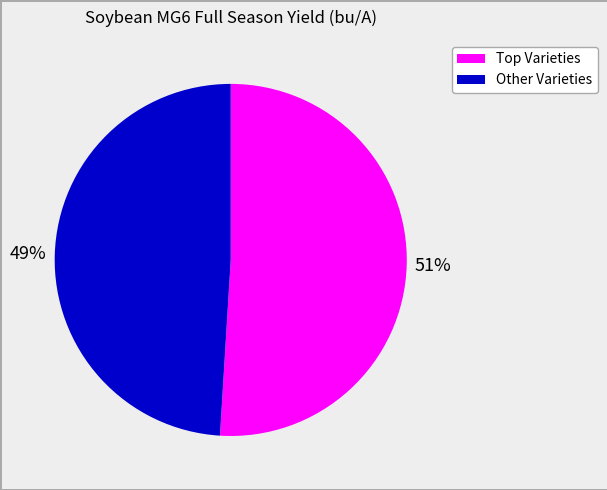

Is there a majority slice in this chart?

Yes